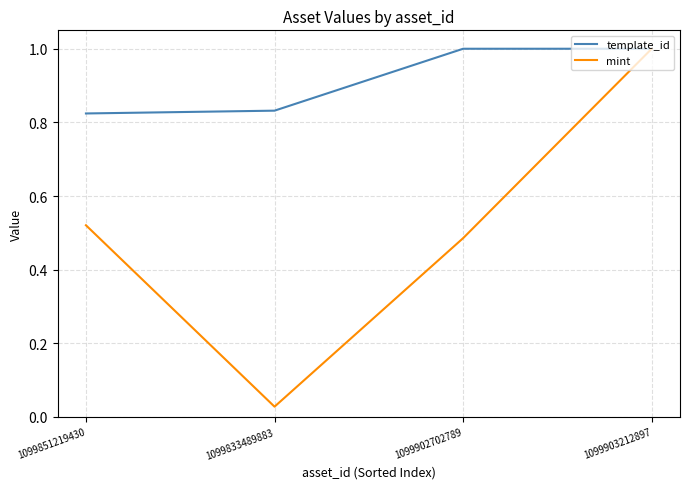

Is it true that template_id equals 1.4 at 1099833489883?

False